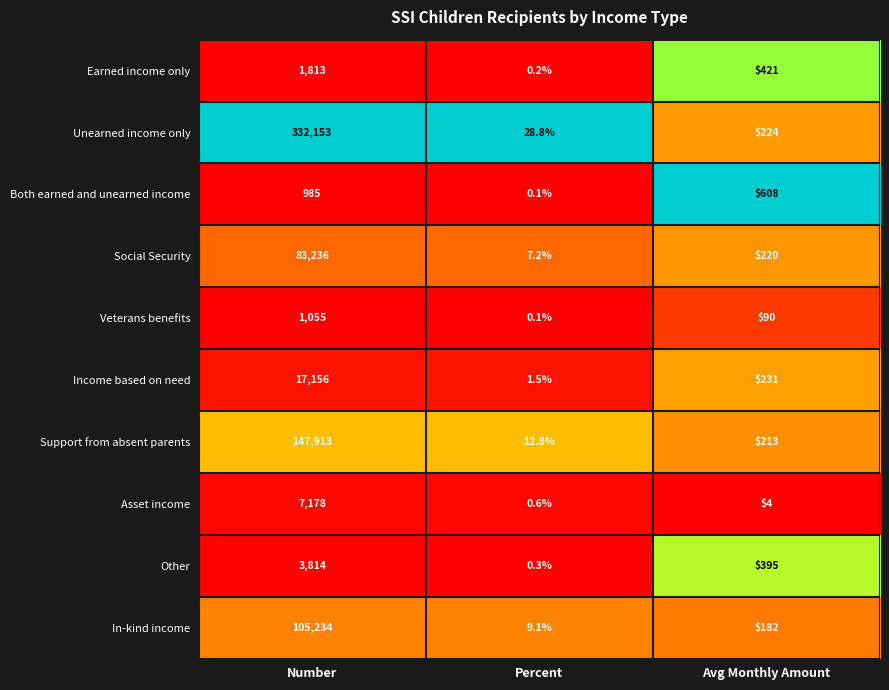

Reading right to left, extract all data points from this chart.

Earned income only: 421.0	0.2	1813.0
Unearned income only: 224.0	28.8	332153.0
Both earned and unearned income: 608.0	0.1	985.0
Social Security: 220.0	7.2	83236.0
Veterans benefits: 90.0	0.1	1055.0
Income based on need: 231.0	1.5	17156.0
Support from absent parents: 213.0	12.8	147913.0
Asset income: 4.0	0.6	7178.0
Other: 395.0	0.3	3814.0
In-kind income: 182.0	9.1	105234.0